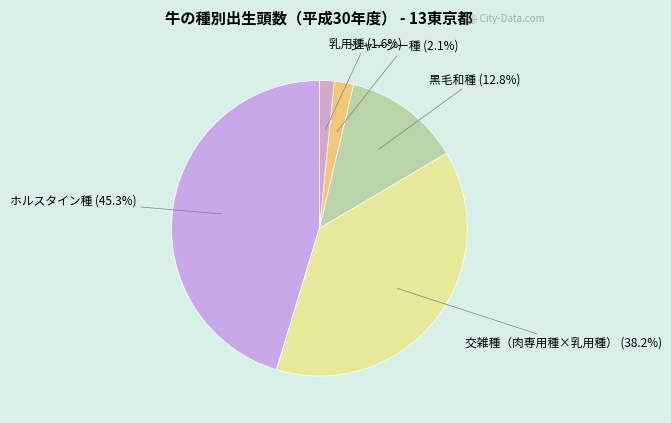

How many segments does this pie chart have?

5